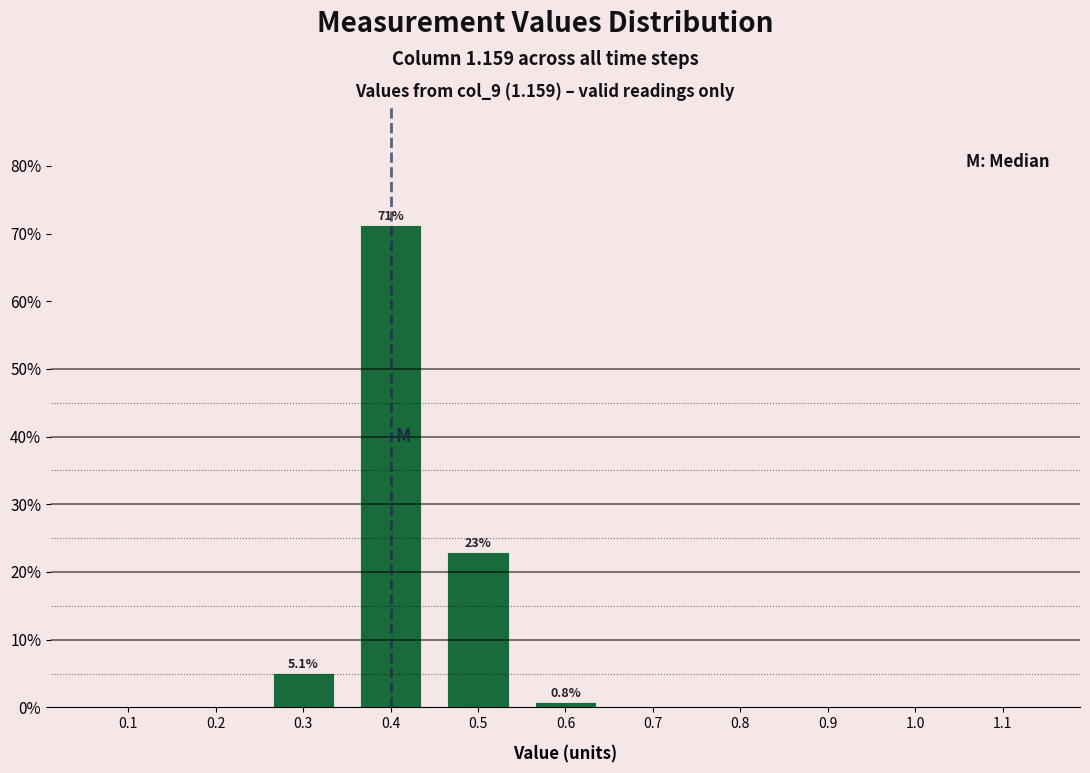

Over which range of the x-axis is the bar tallest?

0.35 to 0.45